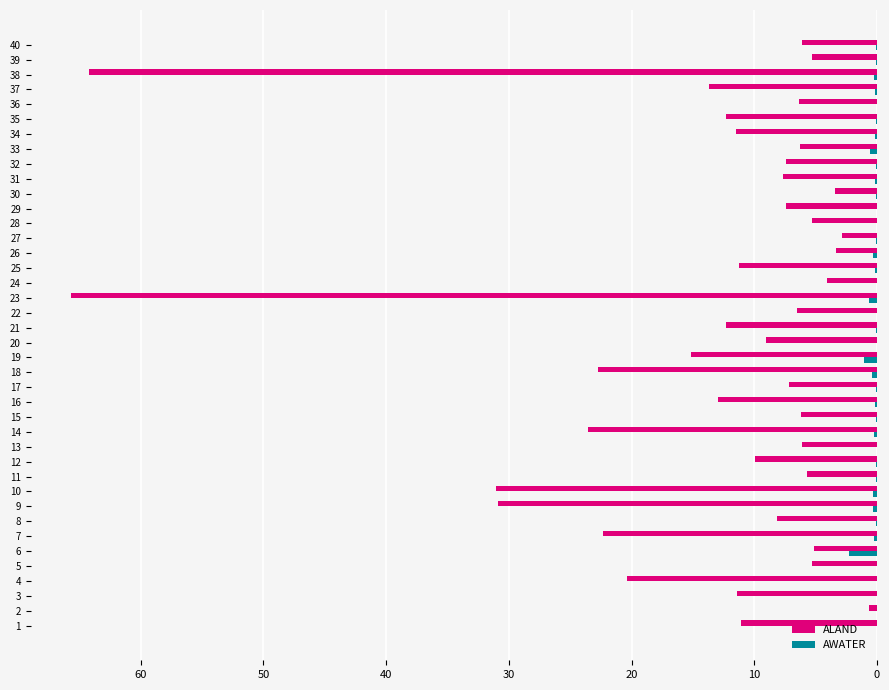

At which label does AWATER reach its peak?

6